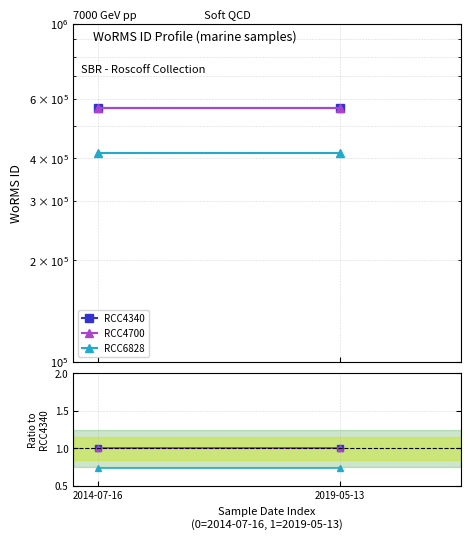

What is the sum of the RCC4340 values at 2014-07-16 and 2019-05-13?

2.0